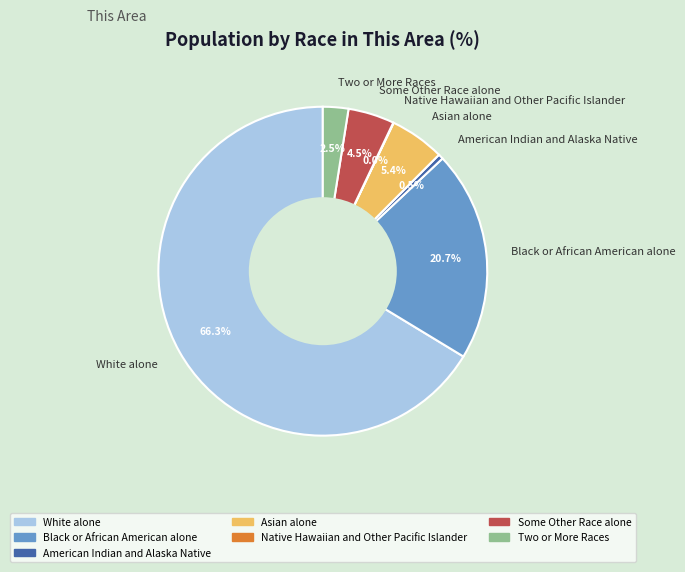

Is the sum of Black or African American alone and Asian alone greater than half?

No